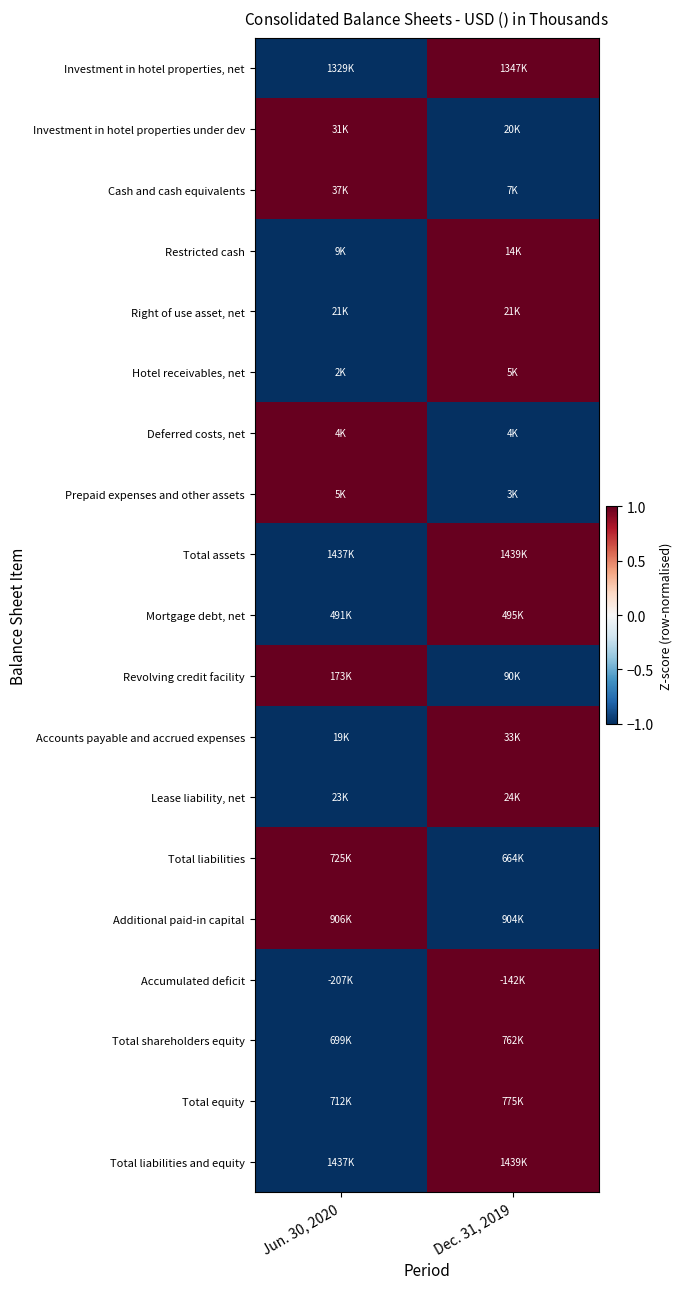

At which category is the sum across all series the highest?

Dec. 31, 2019